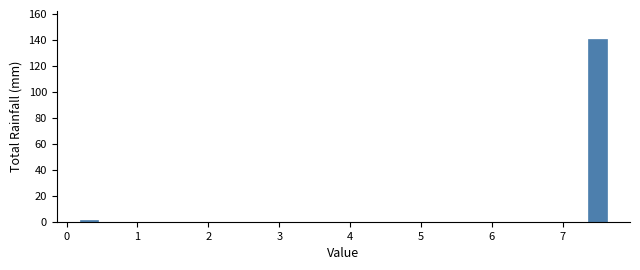

Read against the x-axis, roughly where is the centre of the tallest bar?

7.5